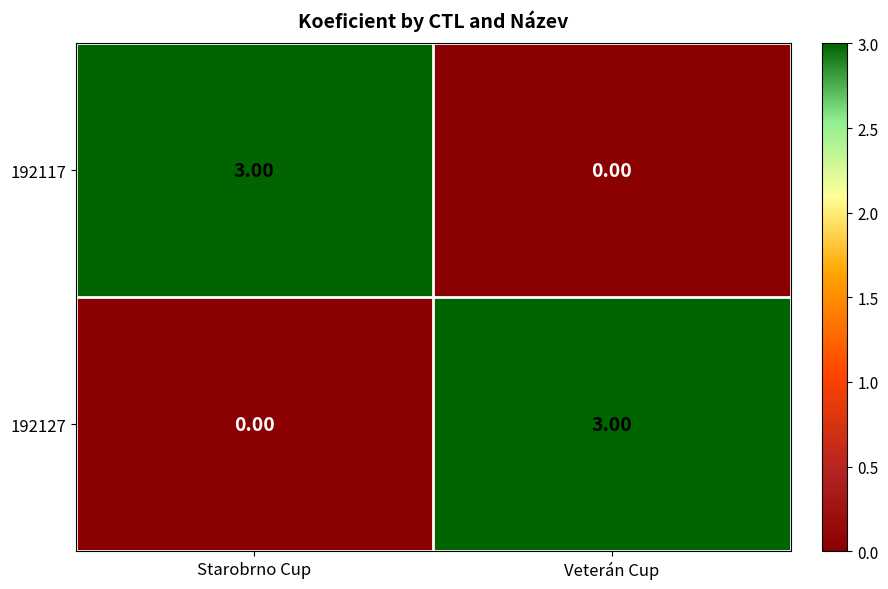

What is the sum of all 192127 values?

3